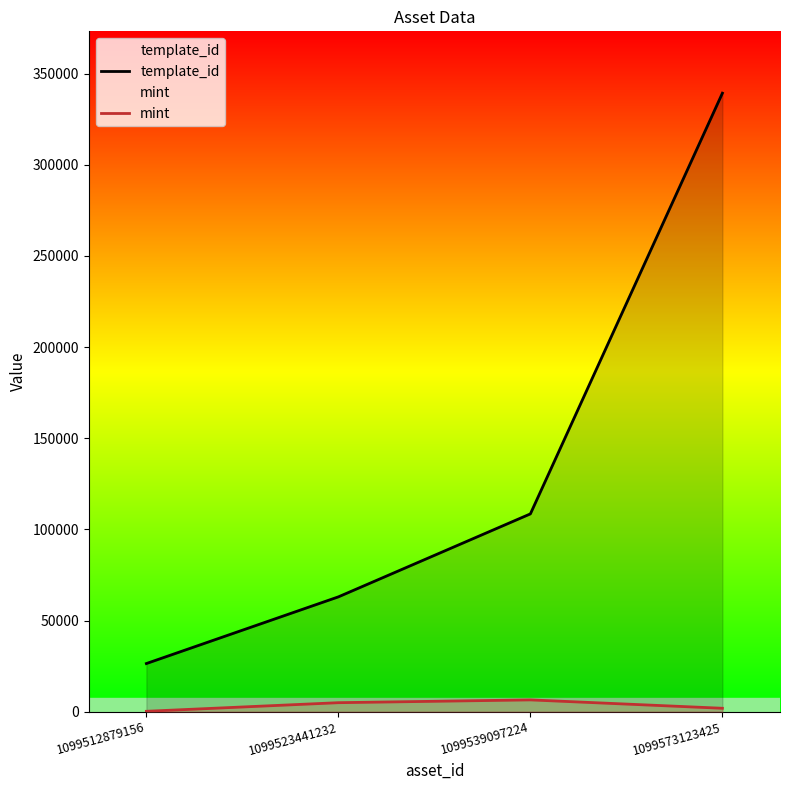

Rank the categories by mint value from lowest to highest.

1099512879156, 1099573123425, 1099523441232, 1099539097224